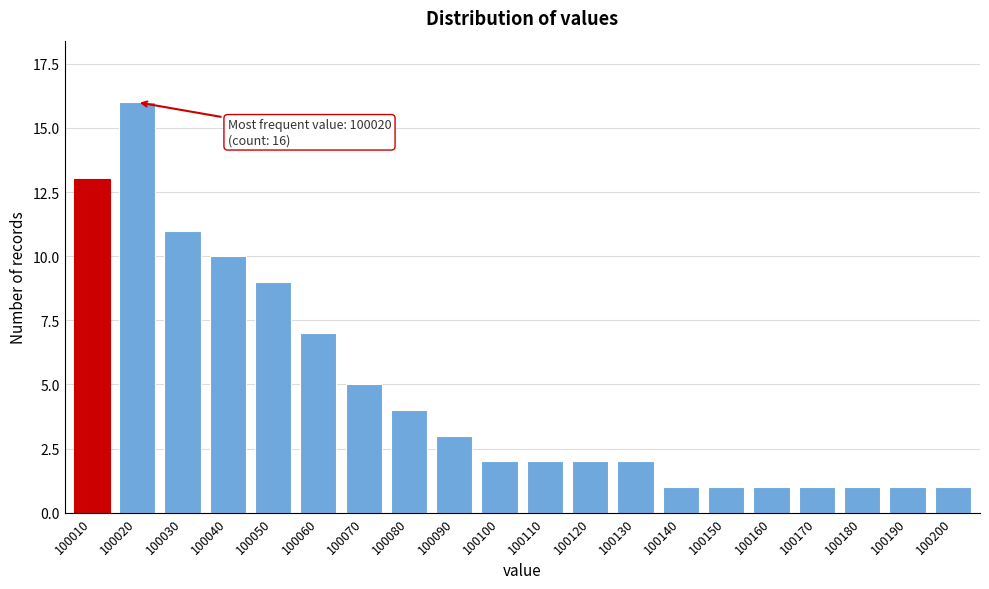

Reading left to right, list all the values displayed in this chart.

100010=13	100020=16	100030=11	100040=10	100050=9	100060=7	100070=5	100080=4	100090=3	100100=2	100110=2	100120=2	100130=2	100140=1	100150=1	100160=1	100170=1	100180=1	100190=1	100200=1